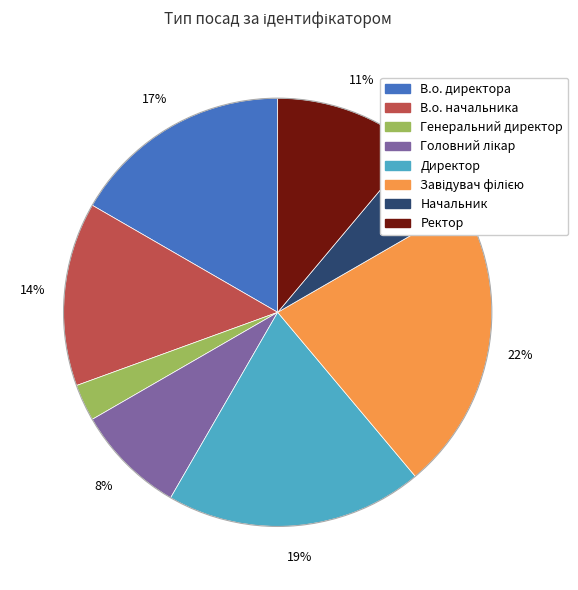

Is the sum of В.о. начальника and В.о. директора greater than half?

No